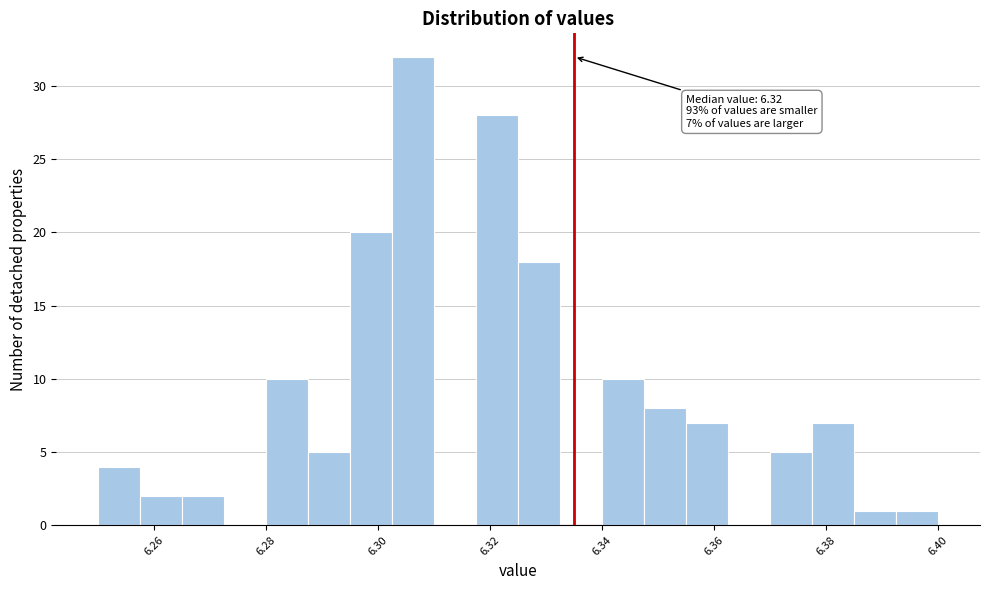

Around what value on the x-axis is the tallest bar? Give the approximate position of its centre, as read against the axis.

6.306